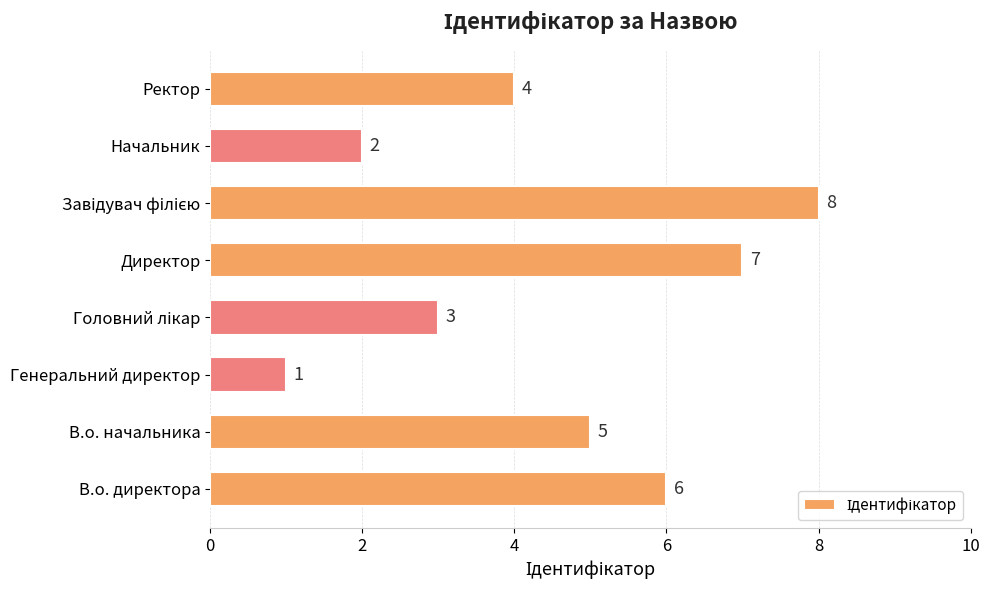

Which has a higher value, Генеральний директор or В.о. директора?

В.о. директора